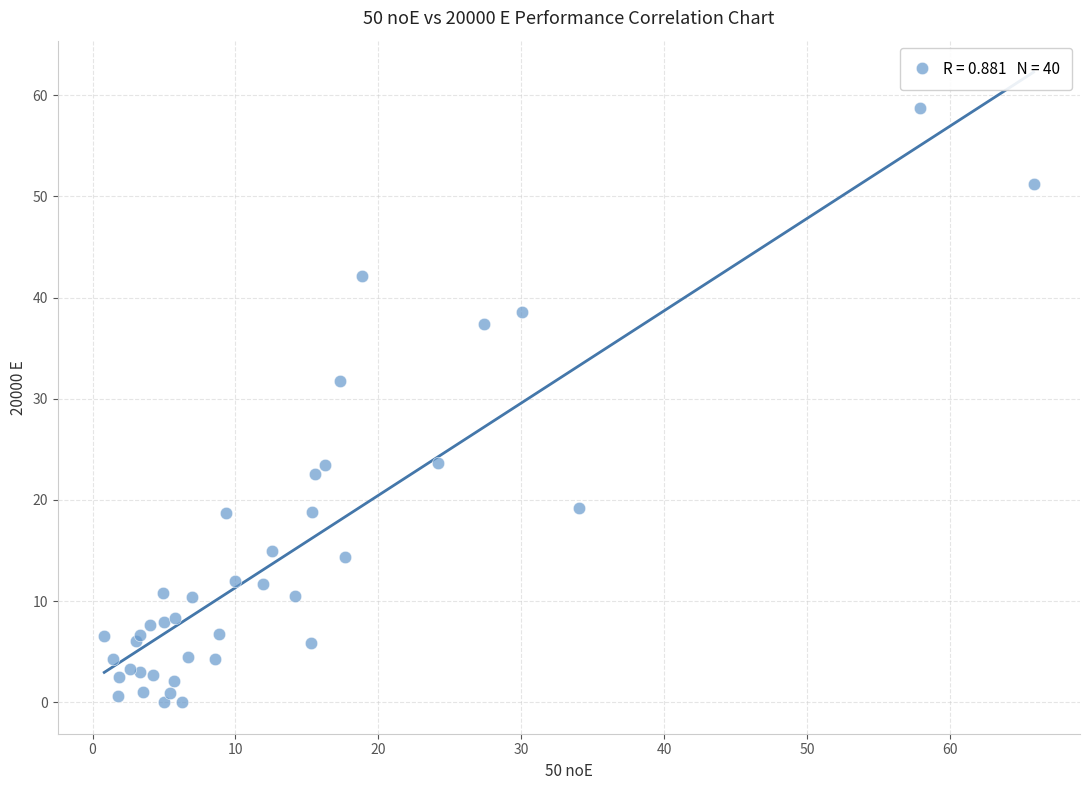

What Y value in the scatter plot is closest to 29?

31.7